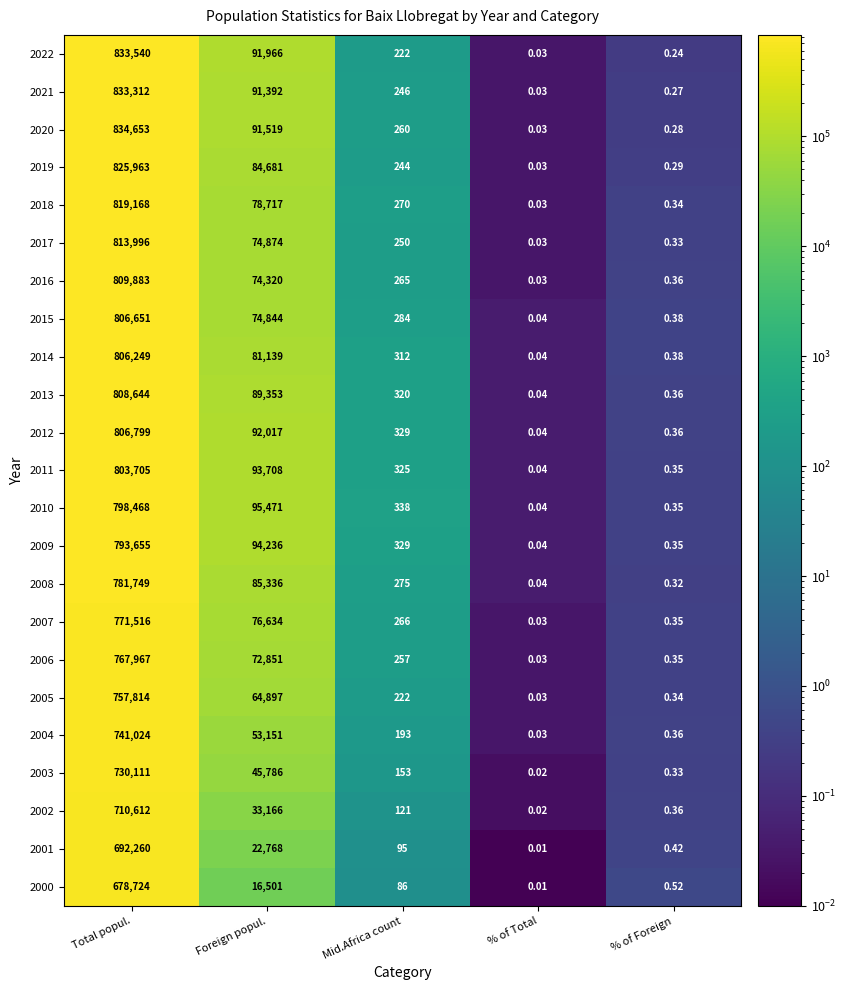

Where is 2020 nearest to the value 417326?

Foreign popul.